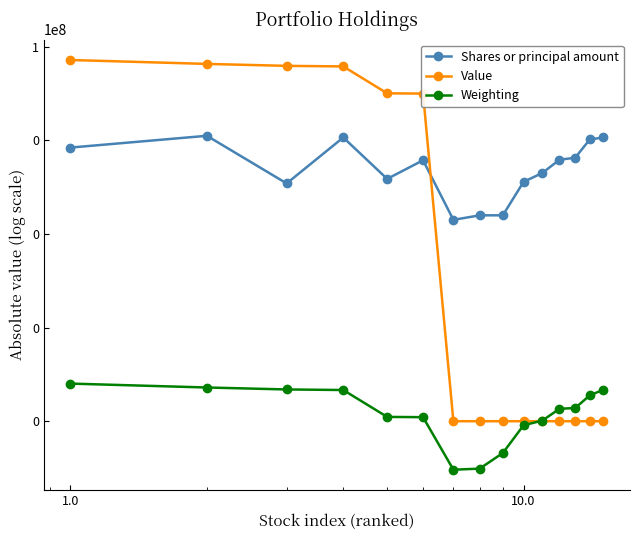

How many lines are shown in the chart?

3